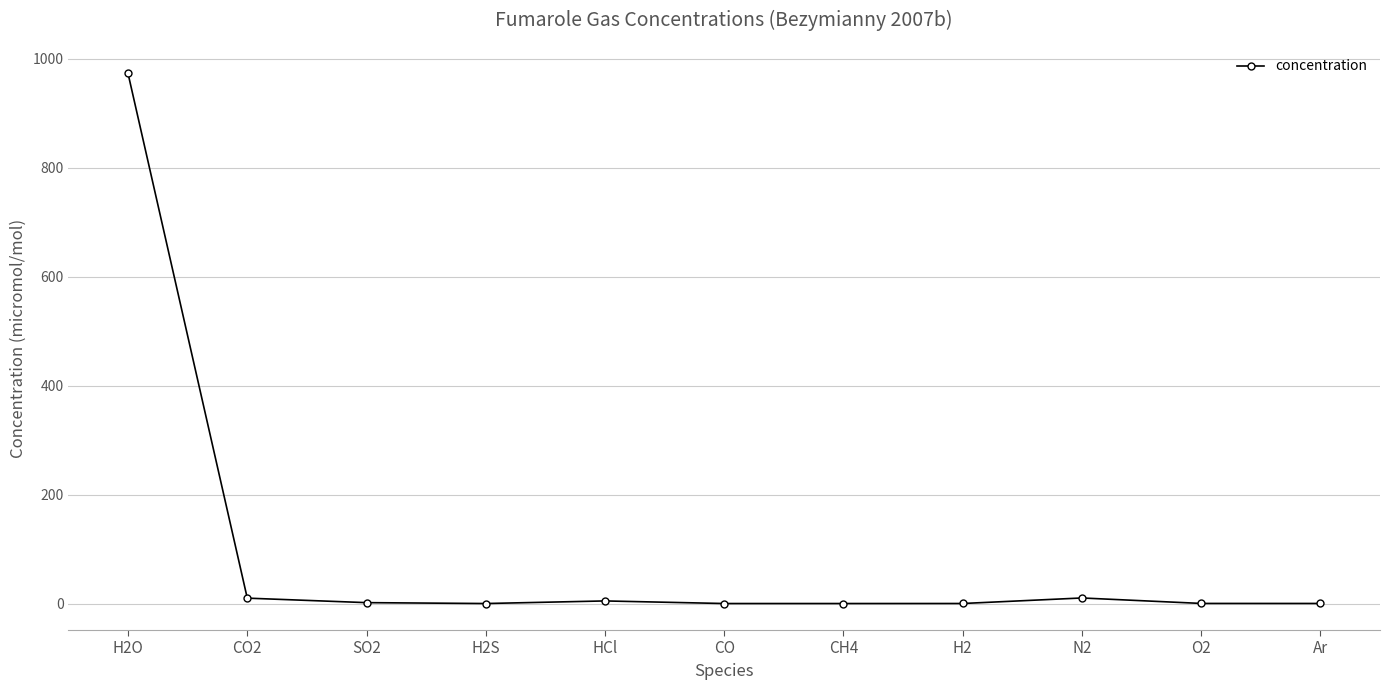

What is the ratio of the value at N2 to the value at SO2?

6.3